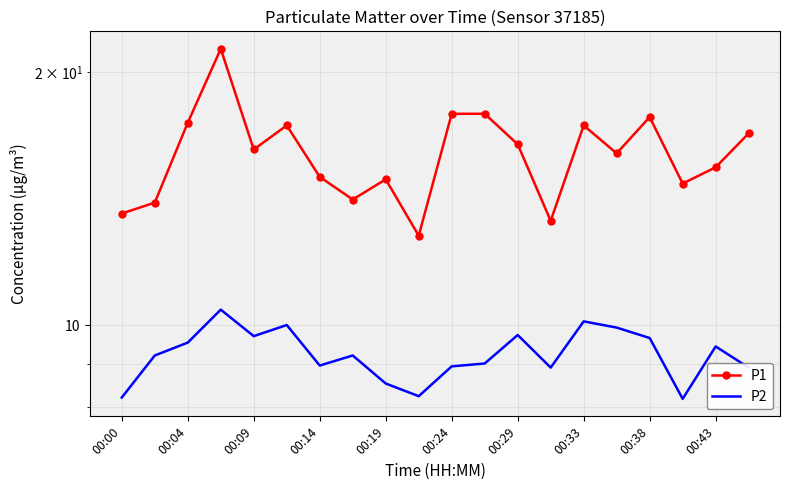

At which label does P2 first exceed 9?

00:04